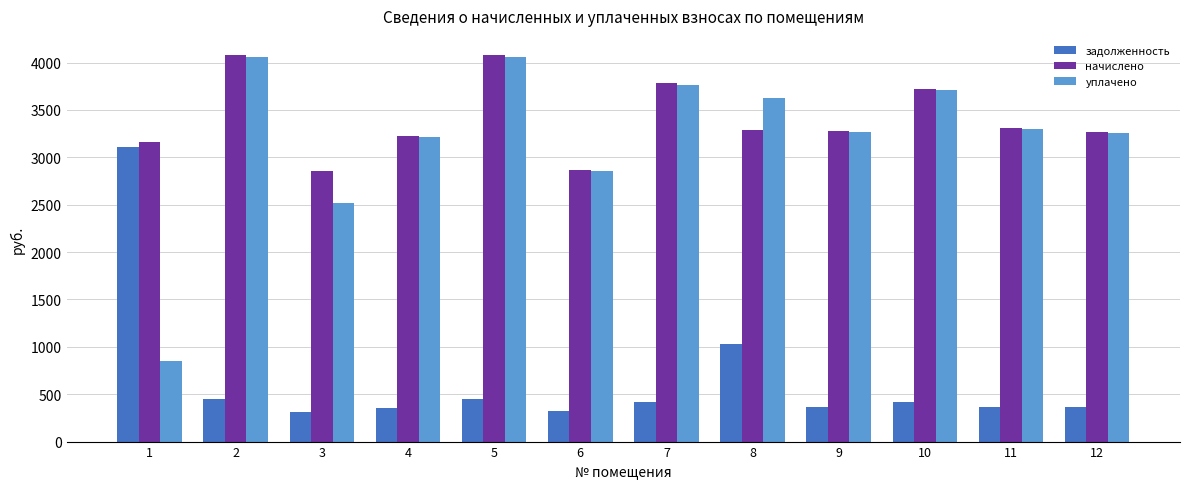

Between 3 and 5, which series saw the biggest shift?

уплачено